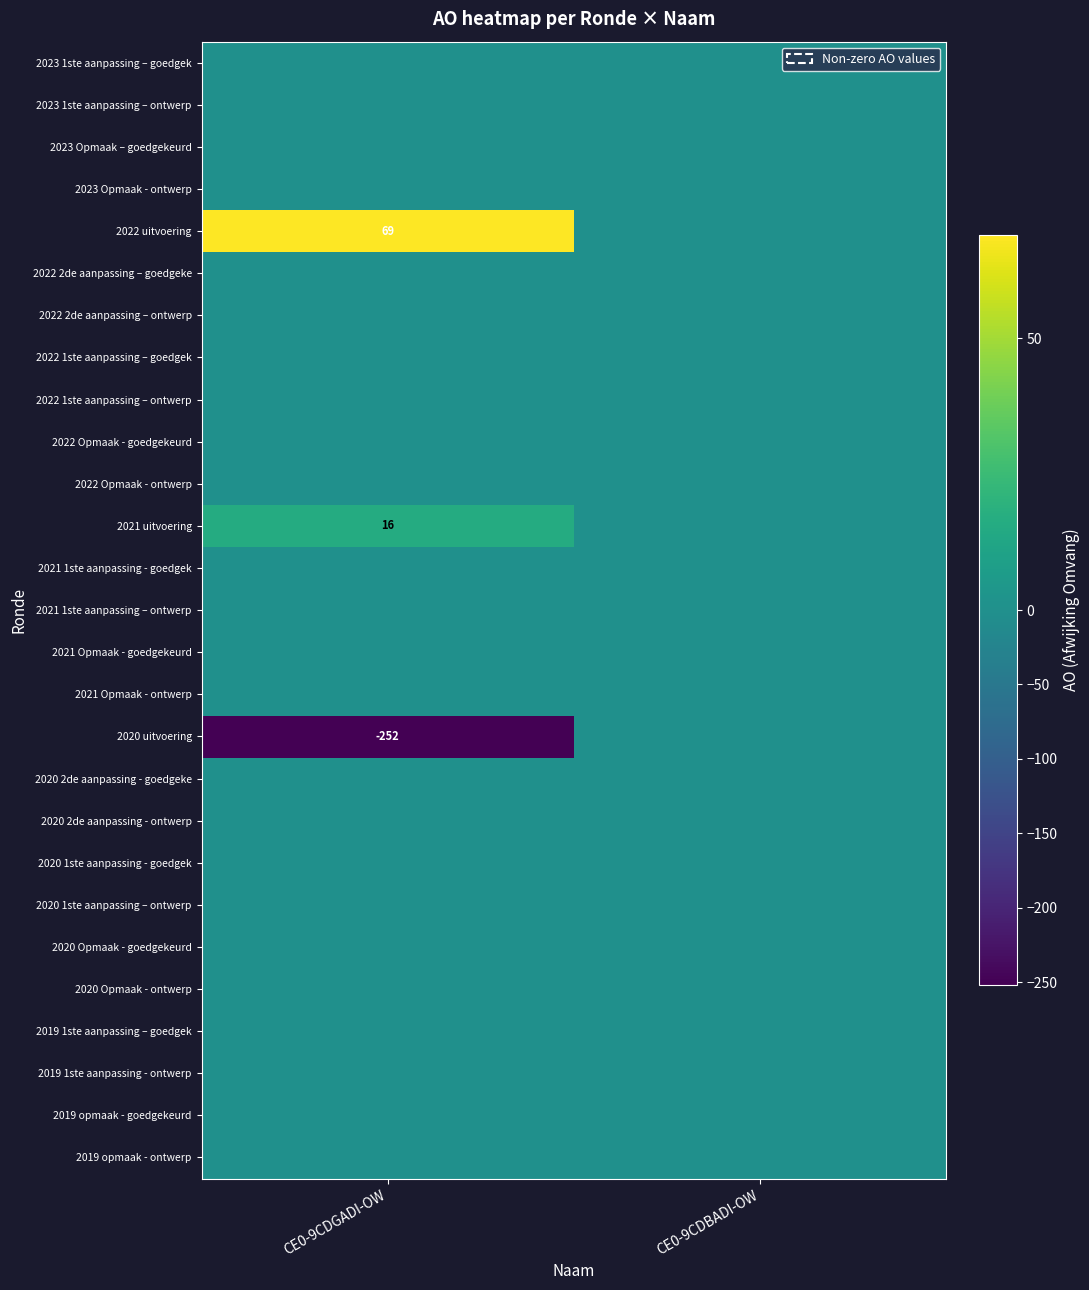

The value of 2020 uitvoering at CE0-9CDGADI-OW is -252. True or false?

True